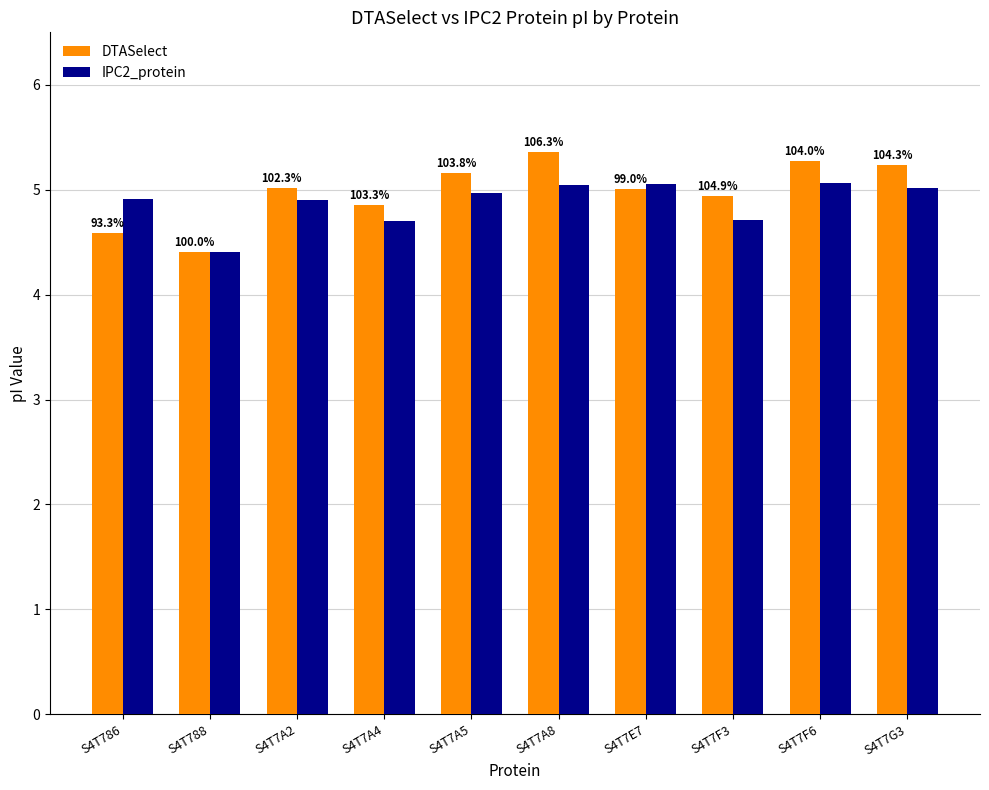

What are all the series names shown in the legend?

DTASelect, IPC2_protein